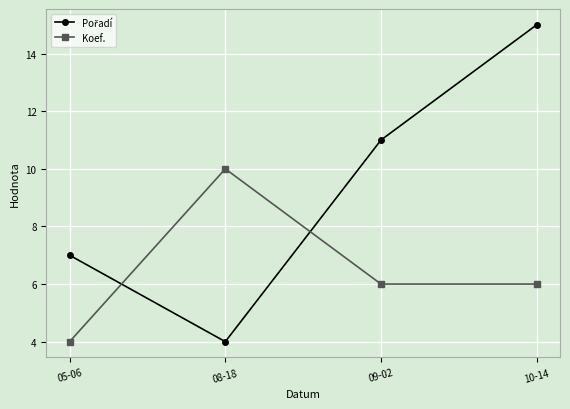

What is the sum of all Koef. values?

26